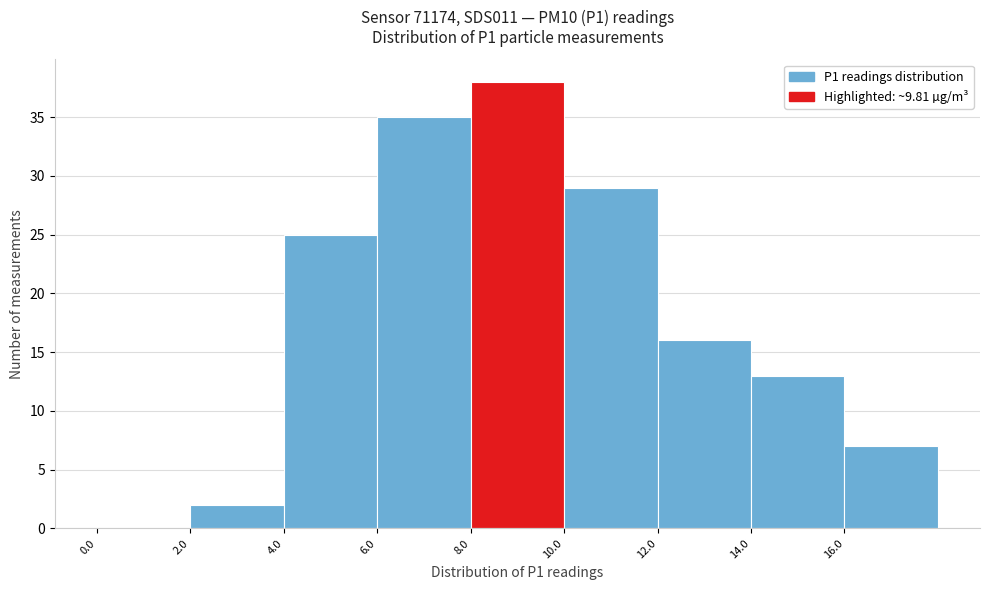

Reading left to right, transcribe this chart: for each bar, give the range it covers on the x-axis and its height. The values are not printed on the chart, so give them approximately, as read against the axis.

0 to 2: 0
2 to 4: 2
4 to 6: 25
6 to 8: 35
8 to 10: 38
10 to 12: 29
12 to 14: 16
14 to 16: 13
16 to 18: 7